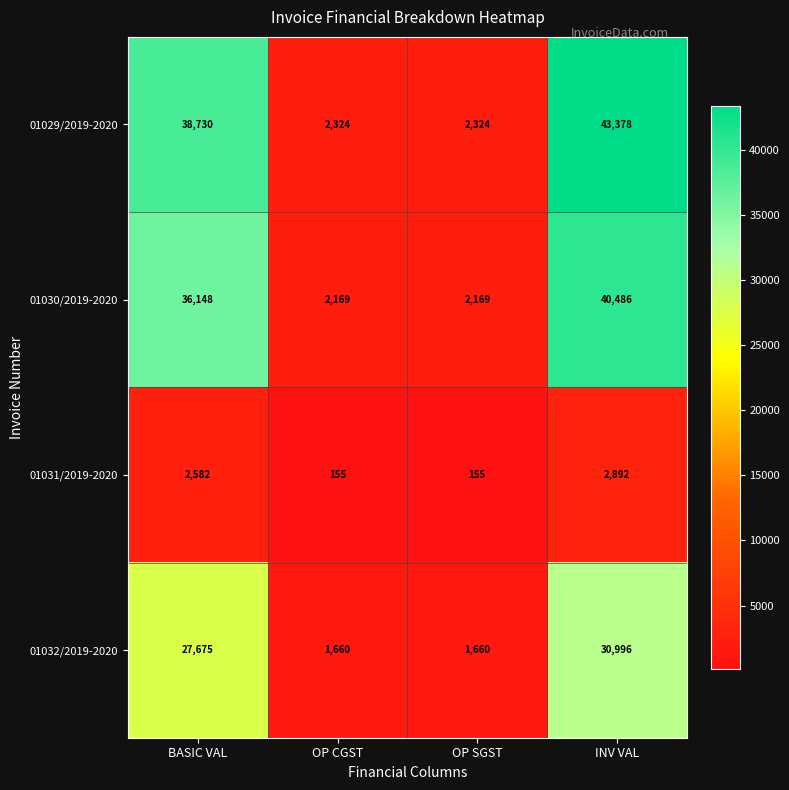

What is the sum of all 01029/2019-2020 values?

86756